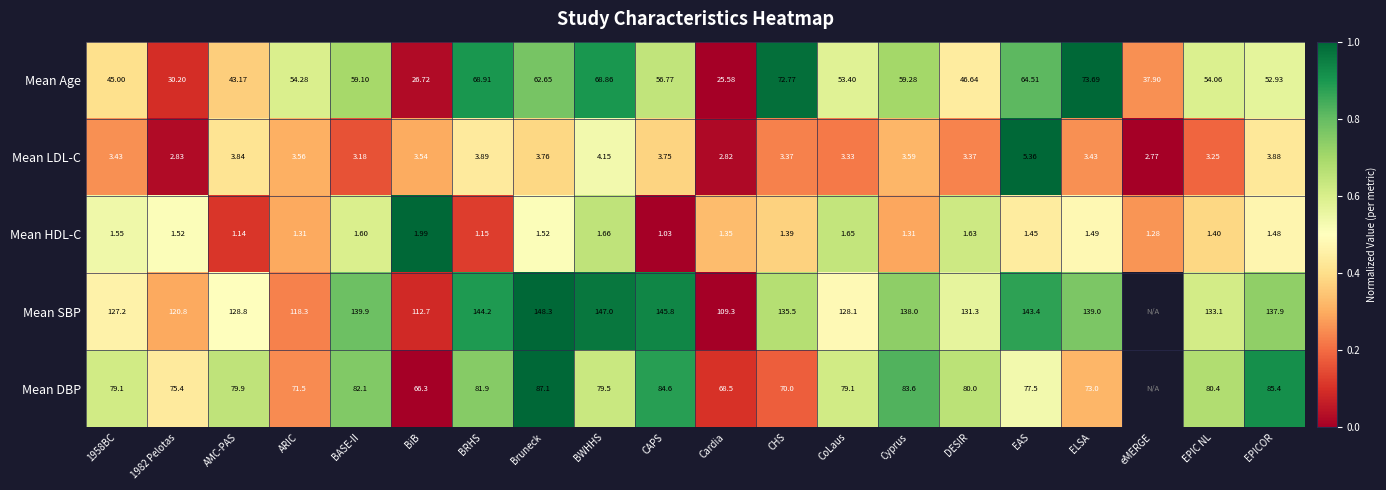

Which has a higher value, EPIC NL or Cyprus?

Cyprus